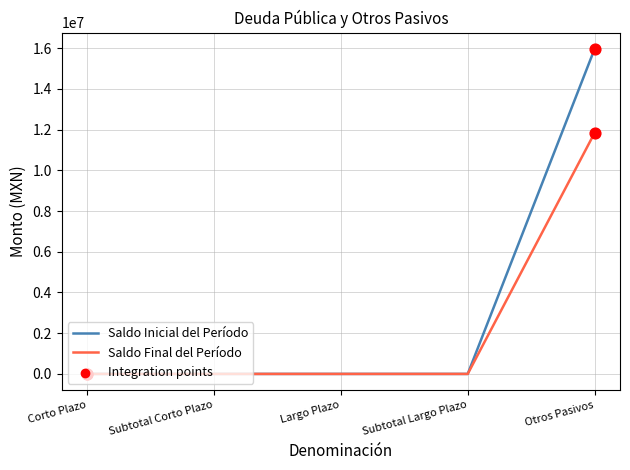

At which category is the sum across all series the highest?

Otros Pasivos